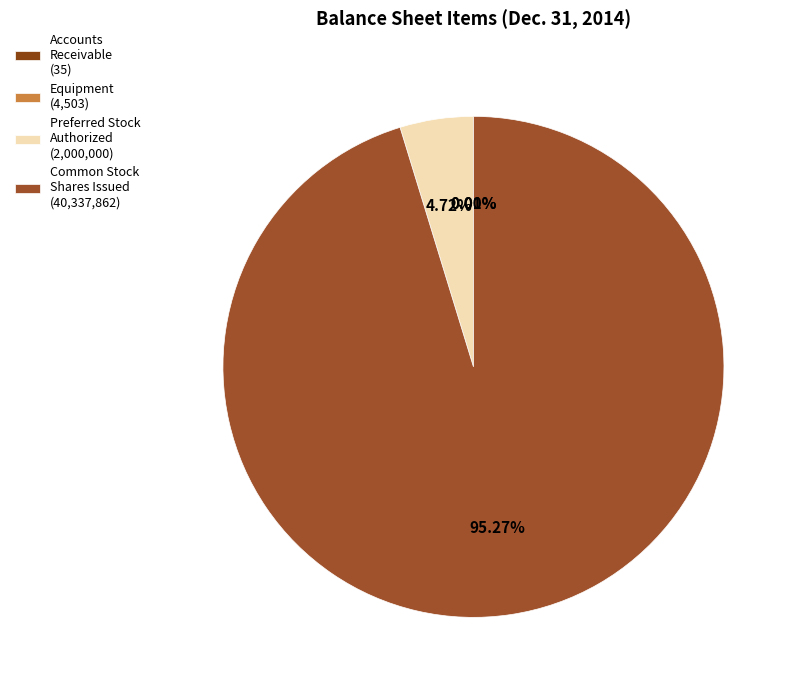

Which category has the biggest portion of the pie?

Common Stock Shares Issued (40,337,862)